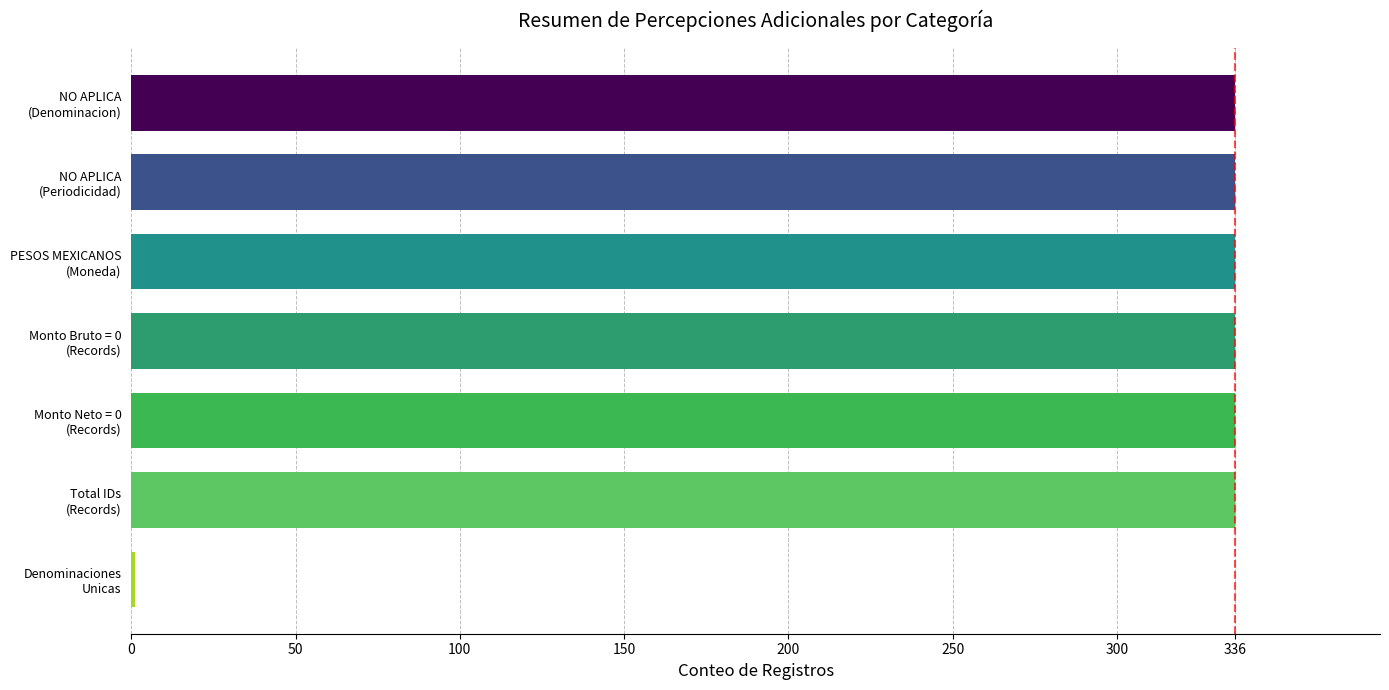

What is the maximum value shown in the chart?

336